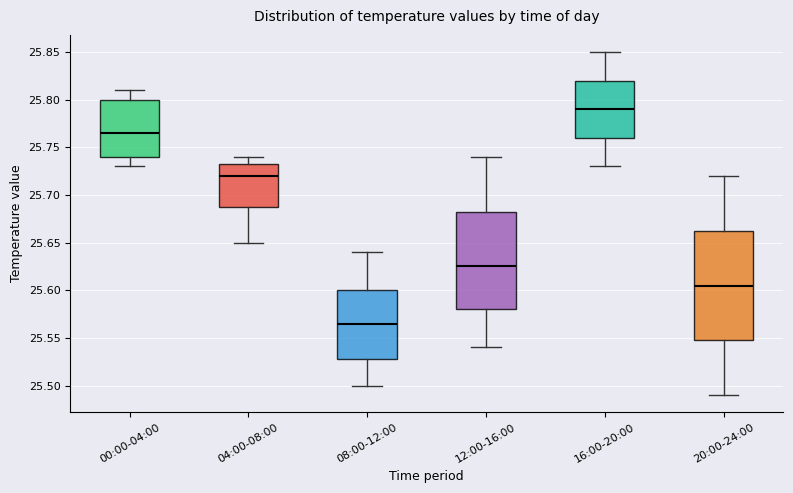

Reading left to right, transcribe this box plot: for each box, give where its median line is, the range the box spans, and where its two whiskers end, as read against the y-axis. The values are not printed on the chart, so give them approximately, as read against the axis.

00:00-04:00: median 25.765, box 25.740 to 25.800, whiskers 25.730 to 25.810
04:00-08:00: median 25.720, box 25.690 to 25.735, whiskers 25.650 to 25.740
08:00-12:00: median 25.565, box 25.530 to 25.600, whiskers 25.500 to 25.640
12:00-16:00: median 25.625, box 25.580 to 25.685, whiskers 25.540 to 25.740
16:00-20:00: median 25.790, box 25.760 to 25.820, whiskers 25.730 to 25.850
20:00-24:00: median 25.605, box 25.550 to 25.665, whiskers 25.490 to 25.720